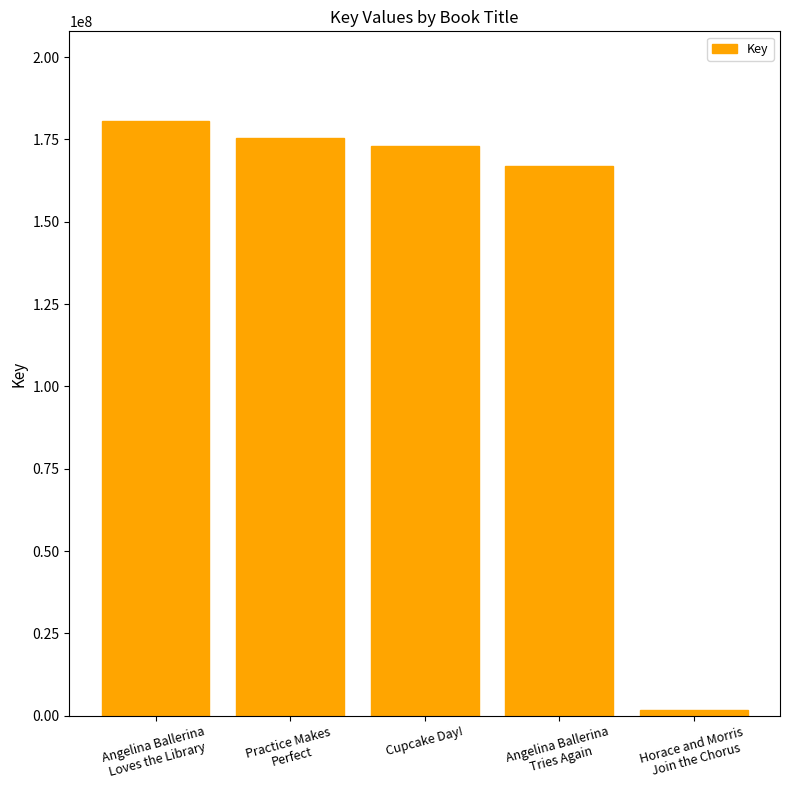

What is the difference between the second highest and second lowest values?

8600905